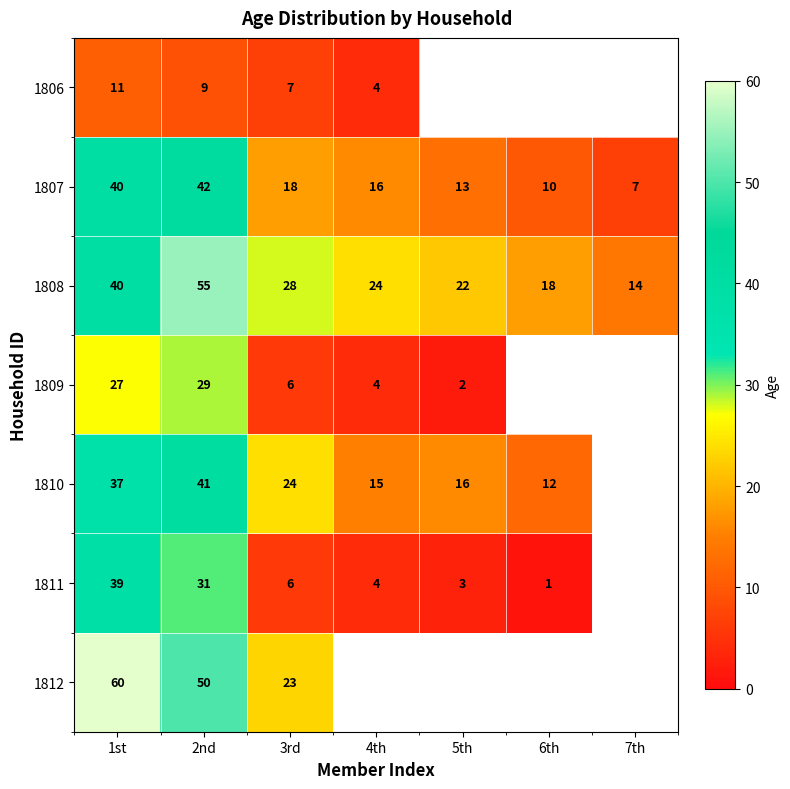

True or false: 1808 has a value of 91.6 at 2nd.

False